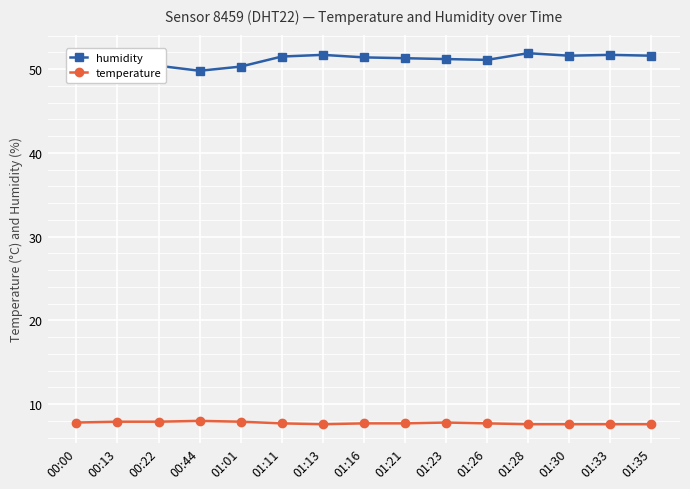

What are all the series names shown in the legend?

humidity, temperature